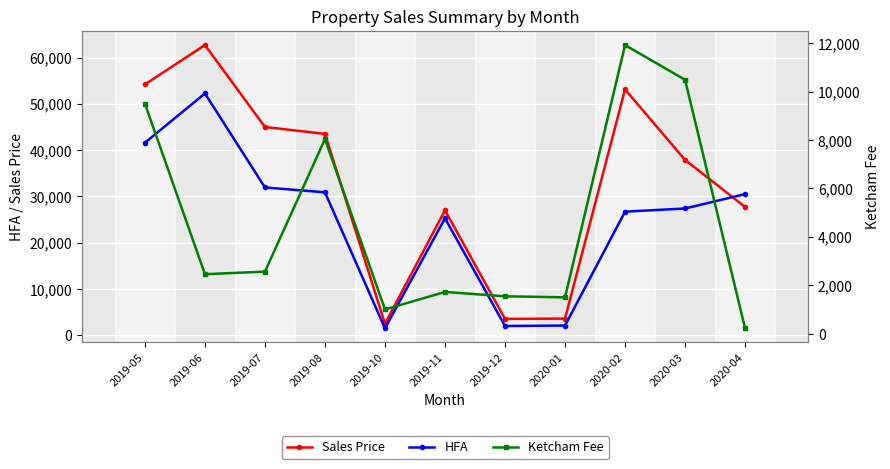

In Sales Price, how many points are lower than both neighbors (excluding endpoints)?

2